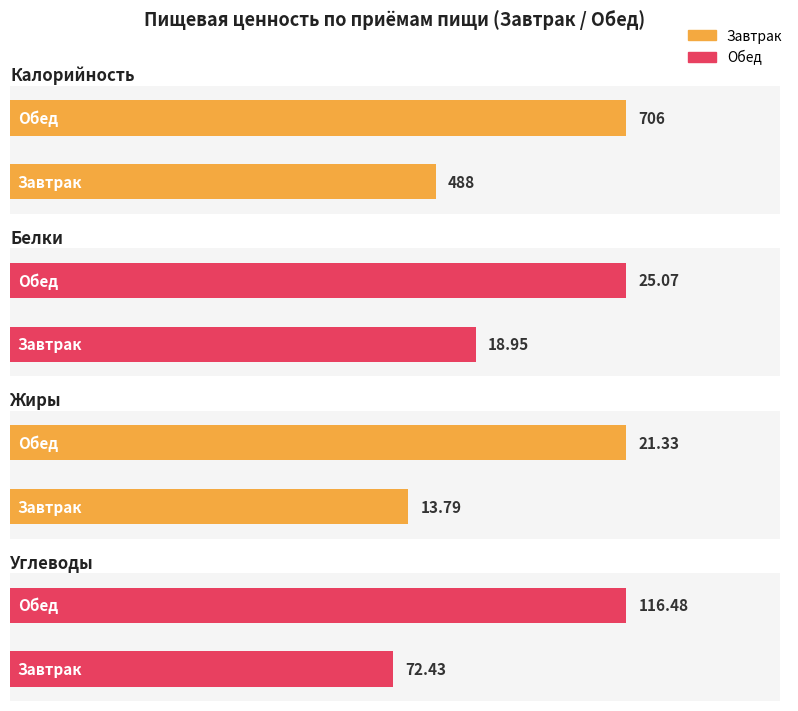

What is the average value of the Калорийность series?

597.0